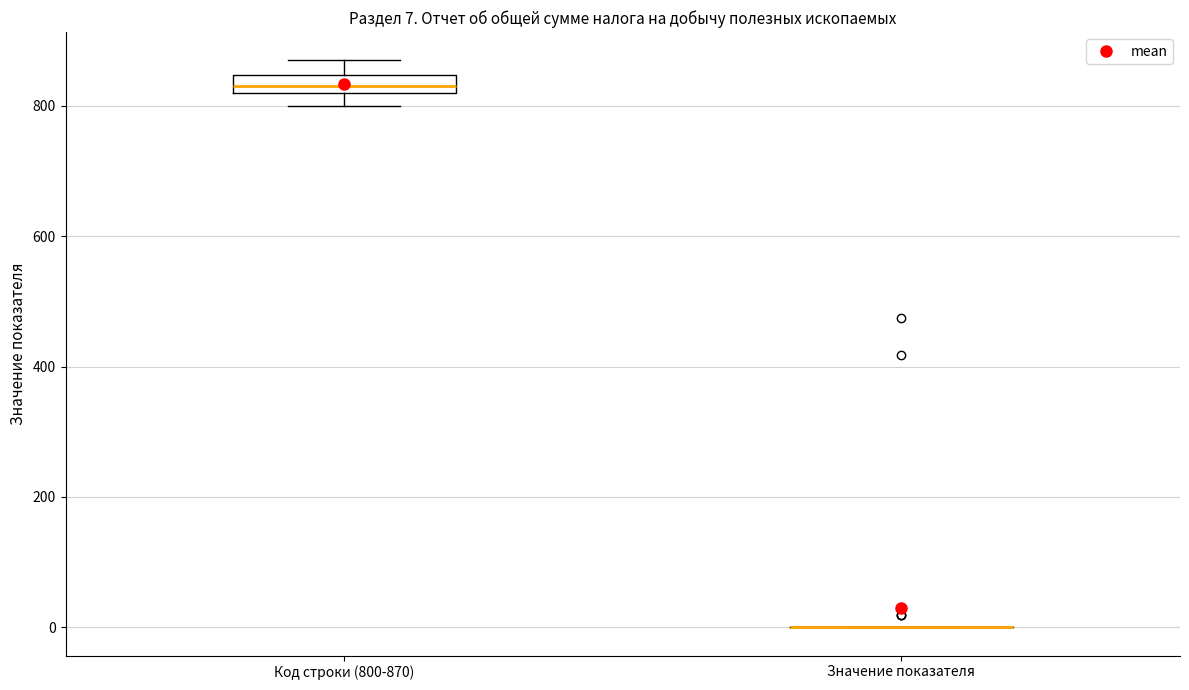

Comparing the boxes themselves (not the whiskers), which one is the tallest?

Код строки (800-870)